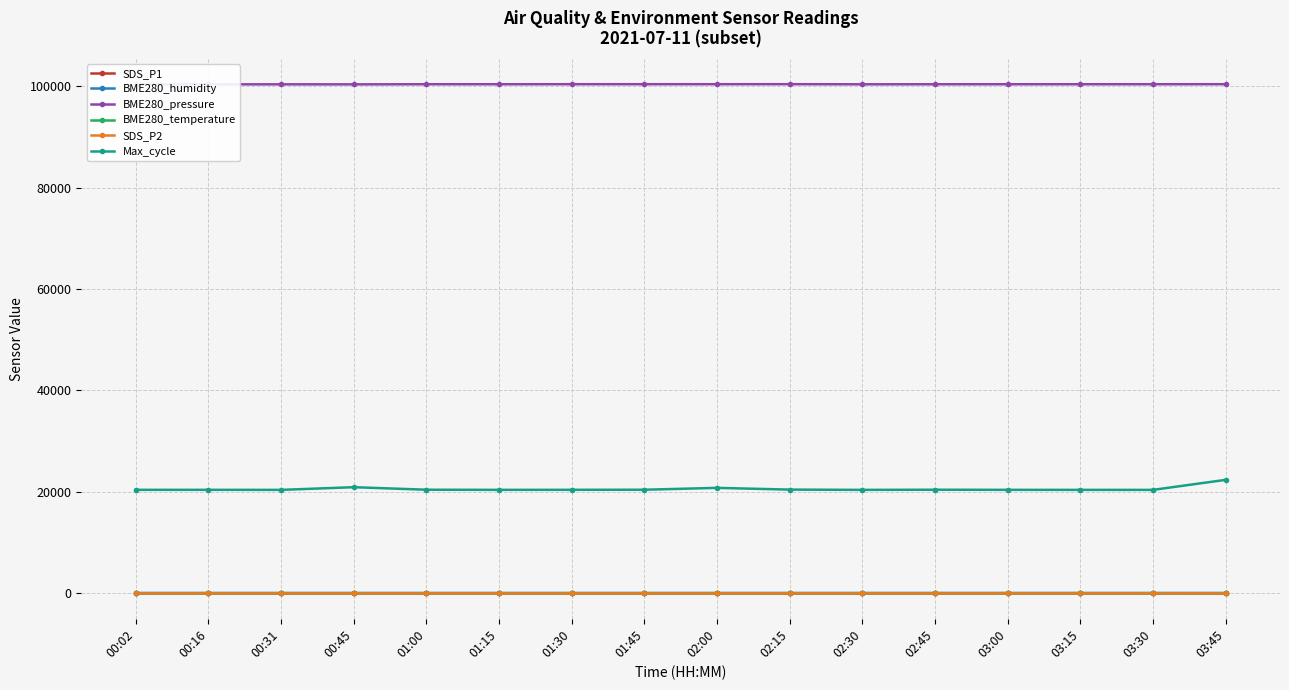

True or false: Max_cycle and BME280_pressure intersect in this chart.

False